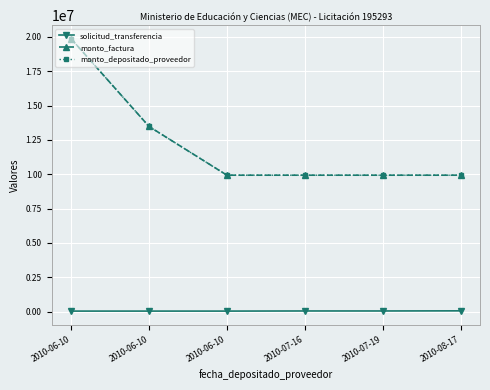

Is this an area chart (filled region under the line)?

No